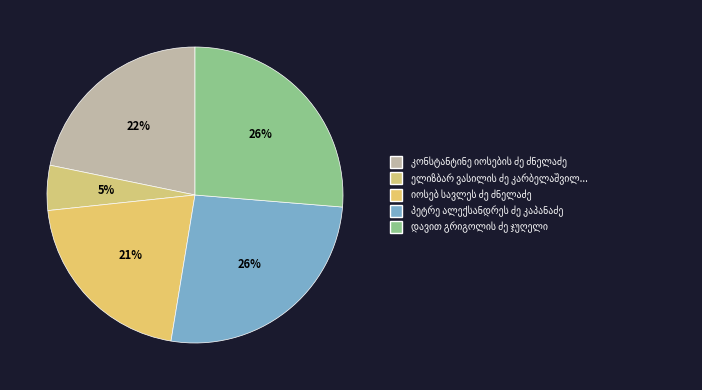

Is კონსტანტინე იოსების ძე ძნელაძე the majority of the pie?

No